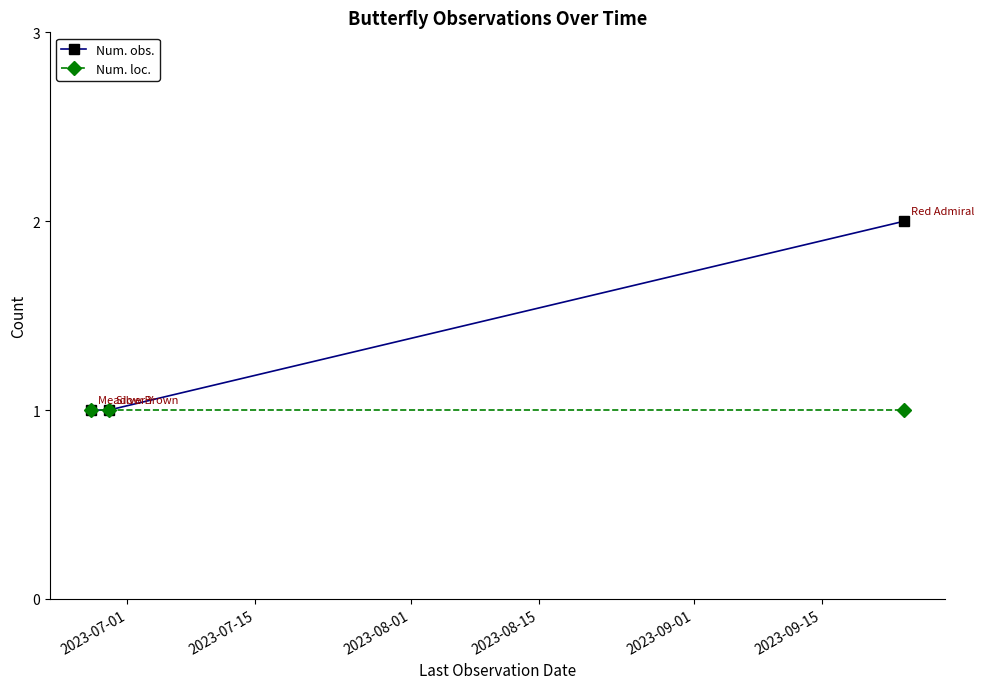

Which series has the widest spread of values?

Num. obs.